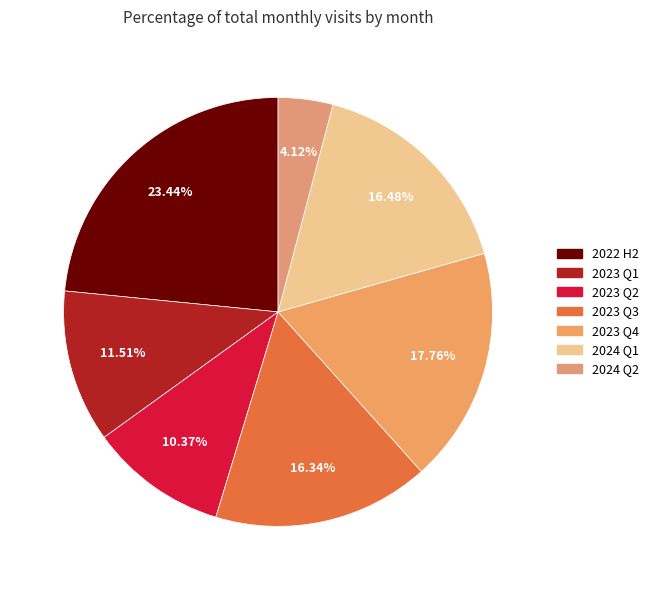

How many segments does this pie chart have?

7